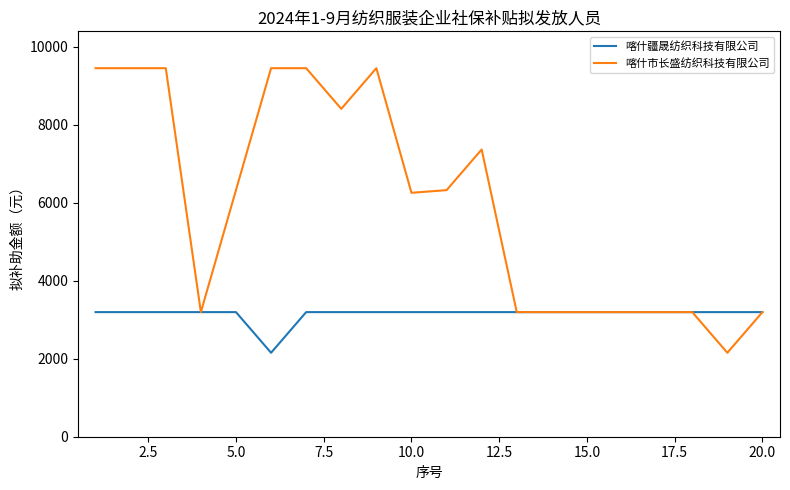

Does the chart display data point markers on the line(s)?

No